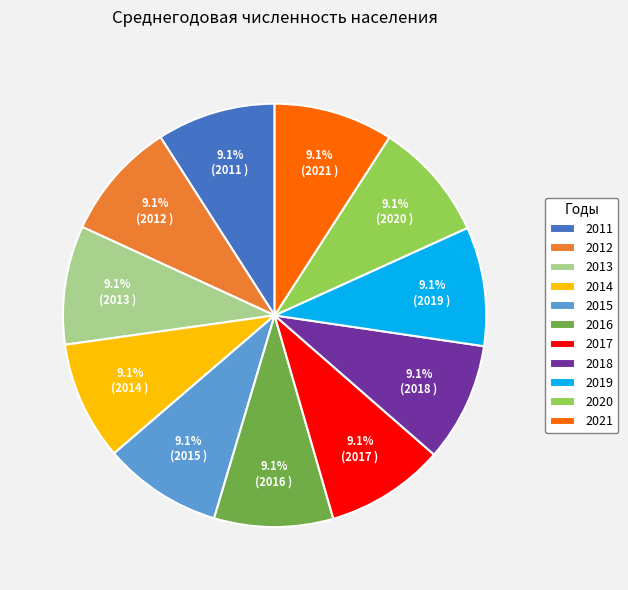

Is there a majority slice in this chart?

No